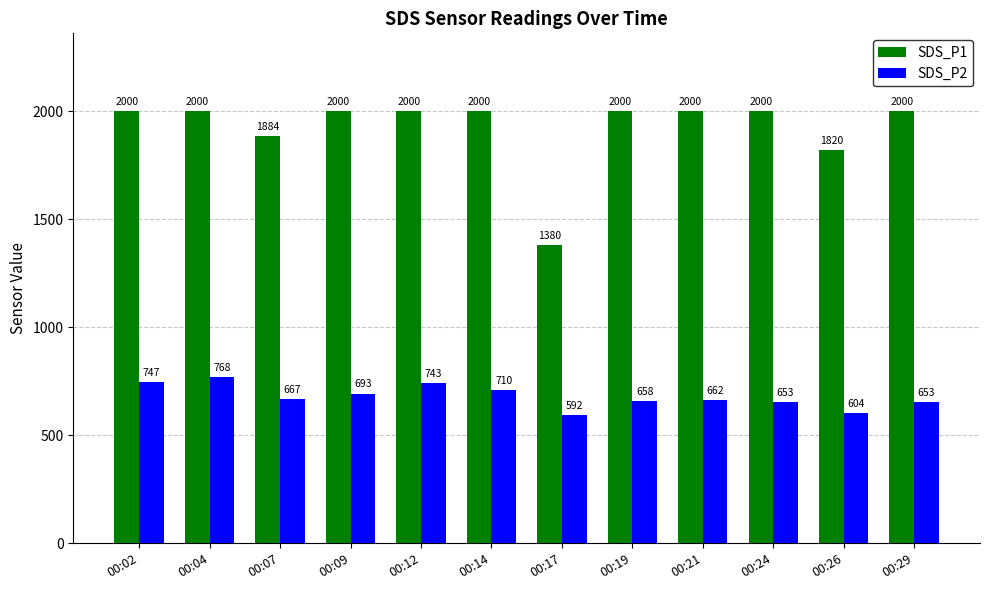

True or false: SDS_P1 has a value of 1999.9 at 00:12.

True